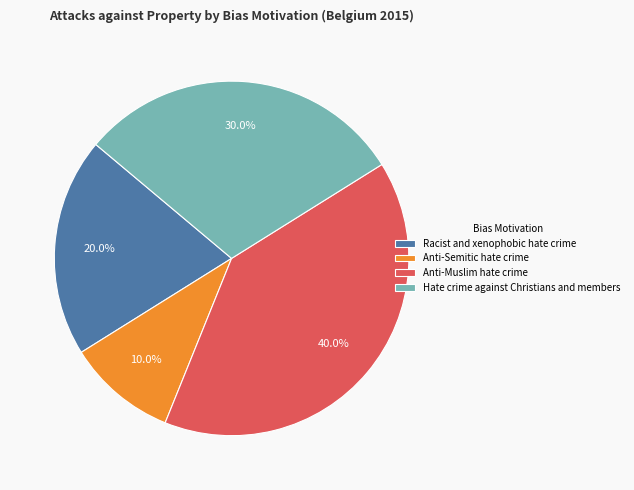

What percentage do Anti-Muslim hate crime and Anti-Semitic hate crime together represent?

50.0%